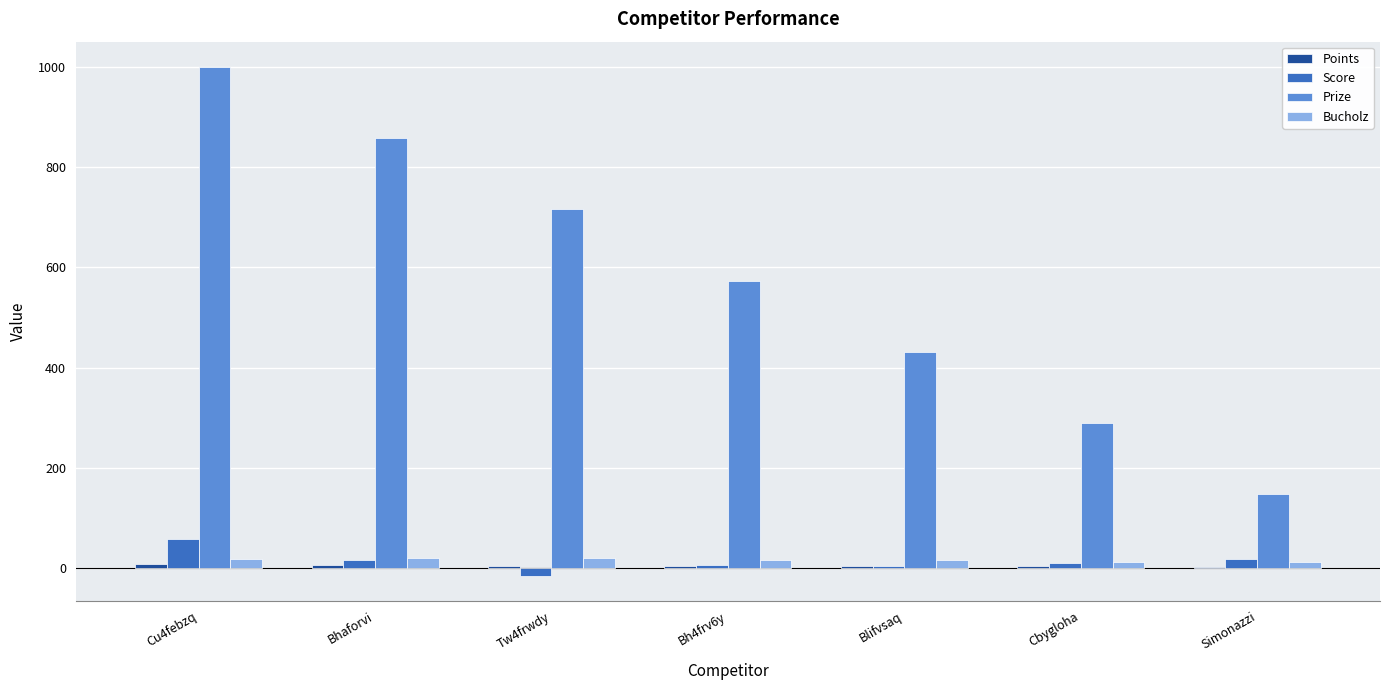

Which series has the largest total across all categories?

Prize